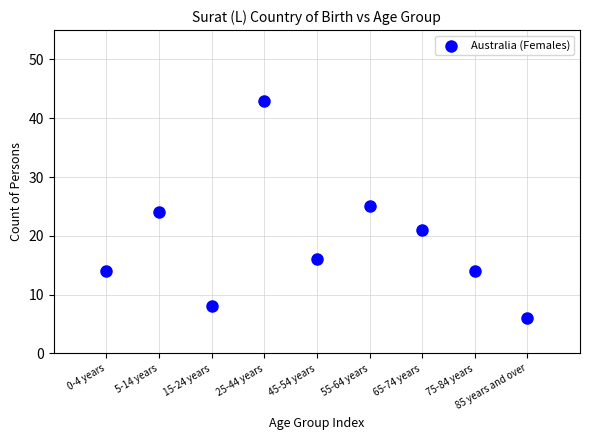

What is the range of Y values (max minus min)?

37